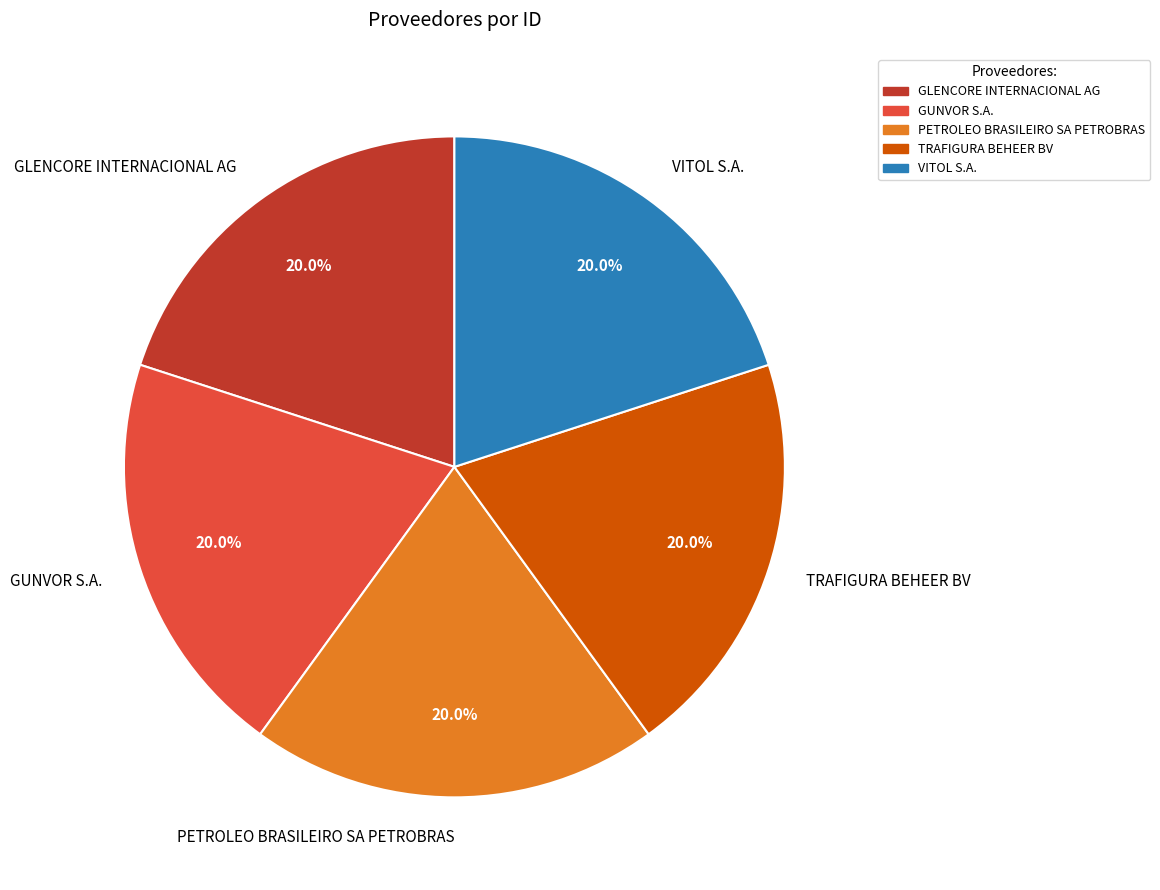

Combined, what portion of the pie is VITOL S.A. and TRAFIGURA BEHEER BV?

40.0%